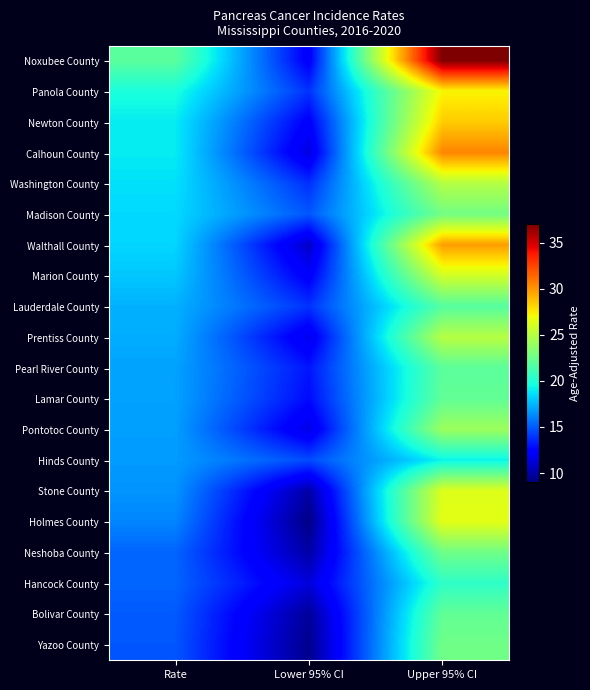

Reading left to right, extract all data points from this chart.

Noxubee County: Rate=21.9	Lower 95% CI=12.2	Upper 95% CI=37.0
Panola County: Rate=19.7	Lower 95% CI=13.9	Upper 95% CI=27.2
Newton County: Rate=19.0	Lower 95% CI=12.3	Upper 95% CI=28.4
Calhoun County: Rate=19.0	Lower 95% CI=11.4	Upper 95% CI=30.5
Washington County: Rate=18.7	Lower 95% CI=13.8	Upper 95% CI=24.9
Madison County: Rate=18.5	Lower 95% CI=14.9	Upper 95% CI=22.7
Walthall County: Rate=18.4	Lower 95% CI=10.8	Upper 95% CI=29.8
Marion County: Rate=18.0	Lower 95% CI=12.2	Upper 95% CI=25.9
Lauderdale County: Rate=17.4	Lower 95% CI=13.9	Upper 95% CI=21.7
Prentiss County: Rate=17.3	Lower 95% CI=11.7	Upper 95% CI=25.0
Pearl River County: Rate=17.0	Lower 95% CI=13.1	Upper 95% CI=21.9
Lamar County: Rate=17.0	Lower 95% CI=12.8	Upper 95% CI=22.1
Pontotoc County: Rate=16.9	Lower 95% CI=11.5	Upper 95% CI=24.1
Hinds County: Rate=16.8	Lower 95% CI=14.6	Upper 95% CI=19.2
Stone County: Rate=16.6	Lower 95% CI=10.0	Upper 95% CI=26.3
Holmes County: Rate=16.2	Lower 95% CI=9.2	Upper 95% CI=26.5
Neshoba County: Rate=15.3	Lower 95% CI=10.0	Upper 95% CI=22.6
Hancock County: Rate=15.3	Lower 95% CI=11.3	Upper 95% CI=20.4
Bolivar County: Rate=15.0	Lower 95% CI=9.7	Upper 95% CI=22.1
Yazoo County: Rate=14.9	Lower 95% CI=9.4	Upper 95% CI=22.6